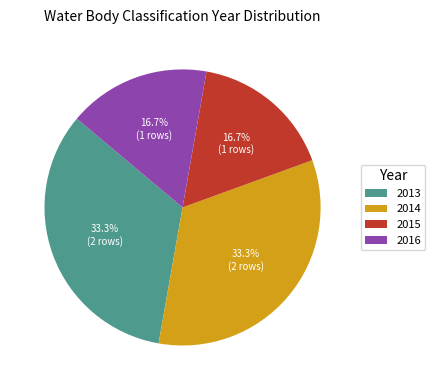

Is 2013 the majority of the pie?

No